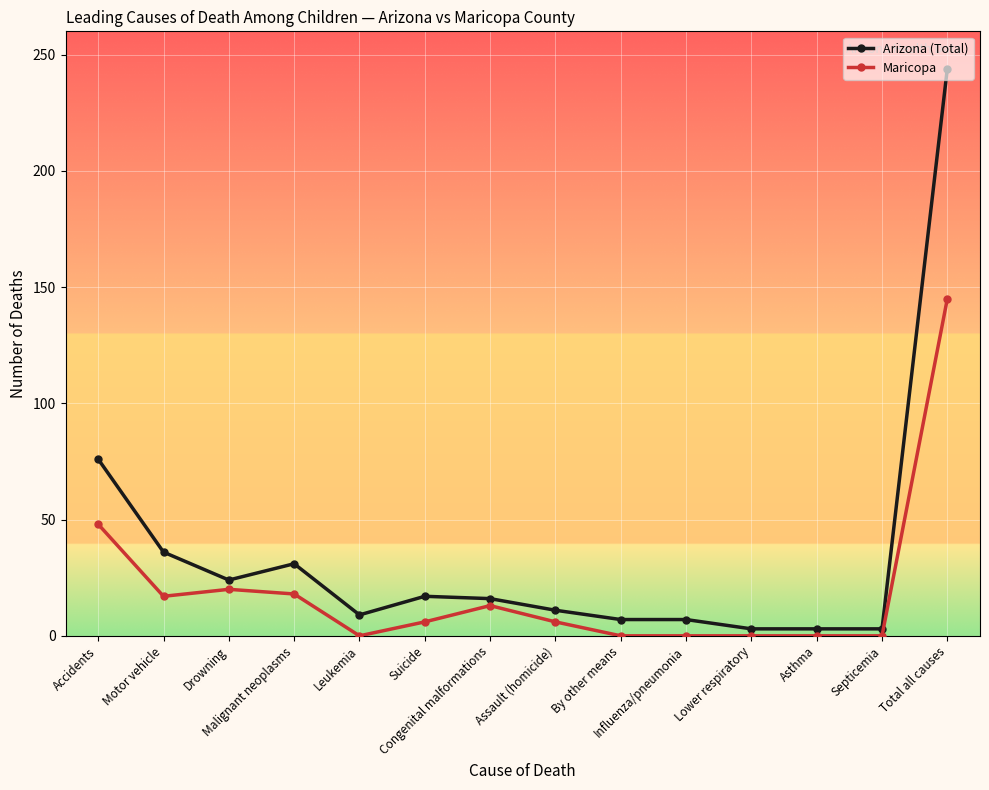

What is the difference between the maximum and minimum values in the Arizona (Total) series?

241